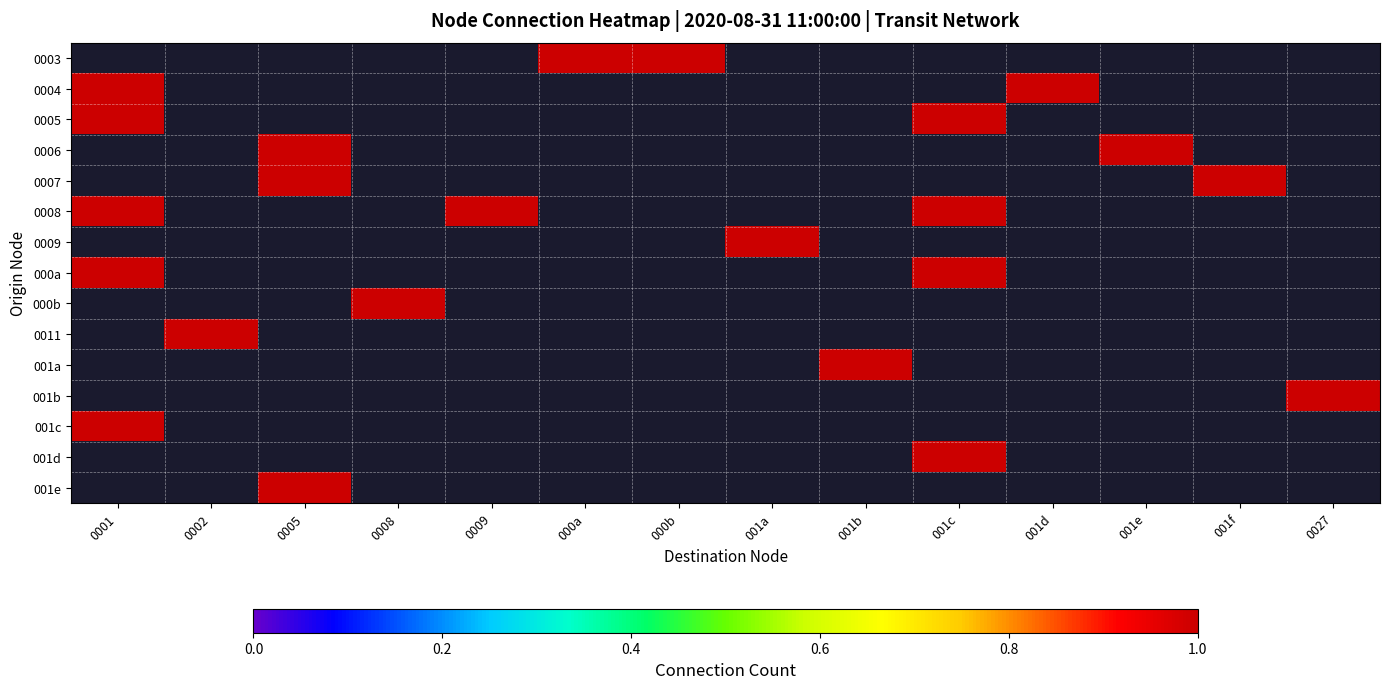

The value of 0008 at 0009 is 1.6. True or false?

False